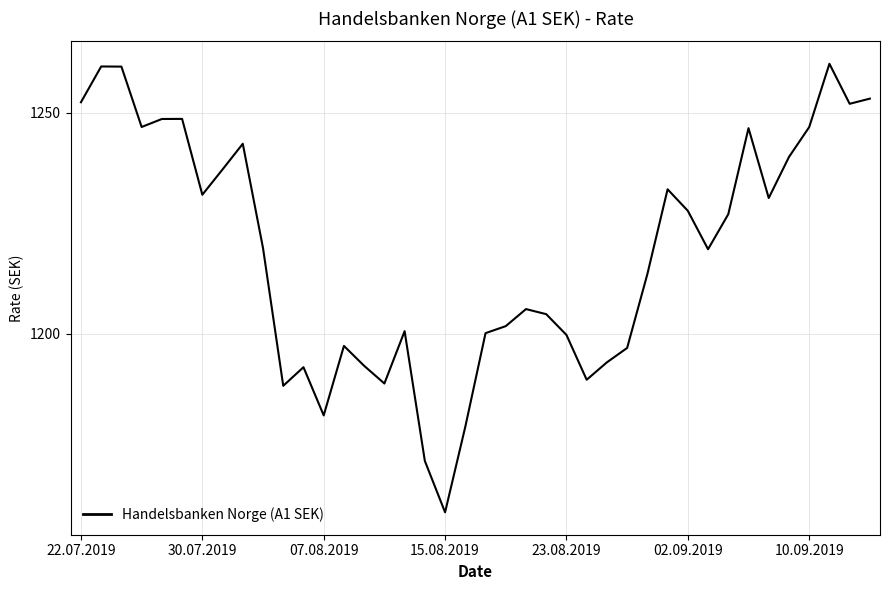

What is the smallest value displayed?

1159.5